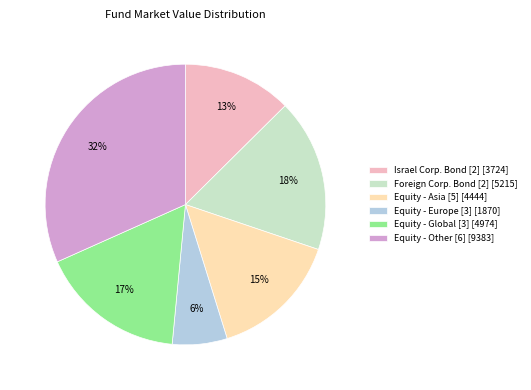

Is it true that Equity - Asia [5] [4444] is 15% of the pie?

True